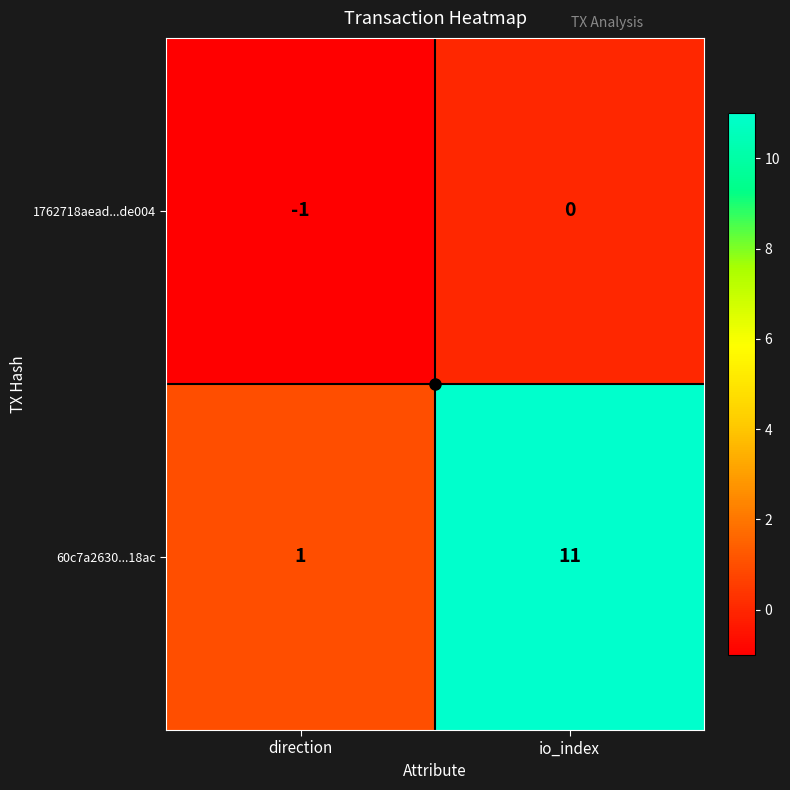

The 1762718aead...de004 series shows 0 at io_index. True or false?

True